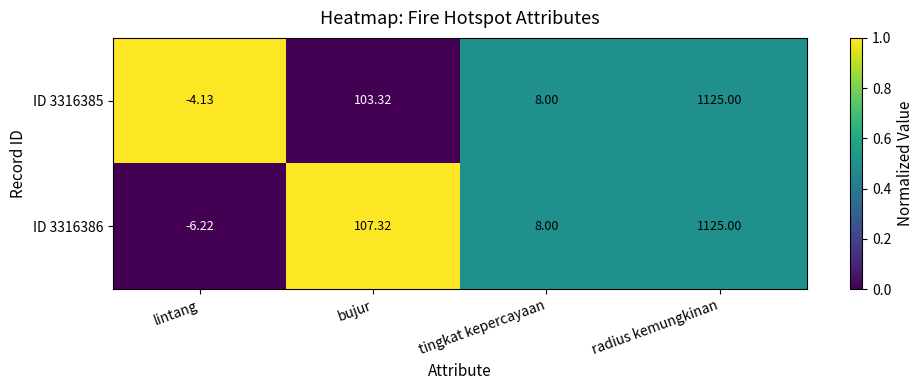

Which category has the lowest value across all series?

lintang